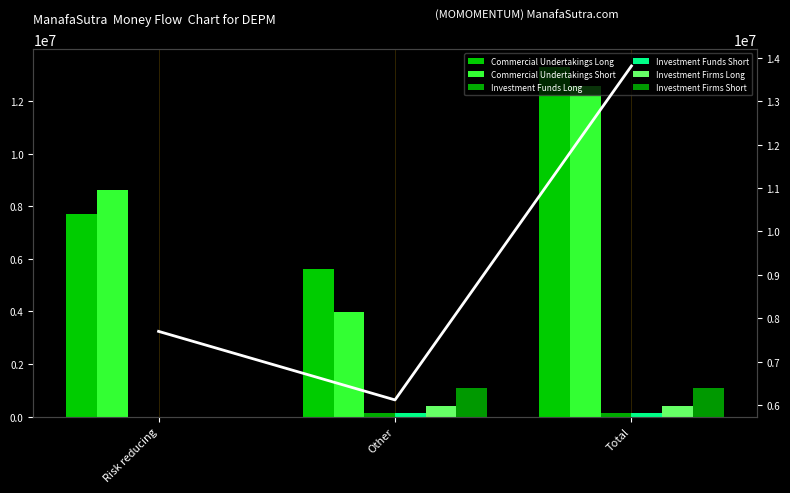

Which category has the lowest value in the Commercial Undertakings Short series?

Other